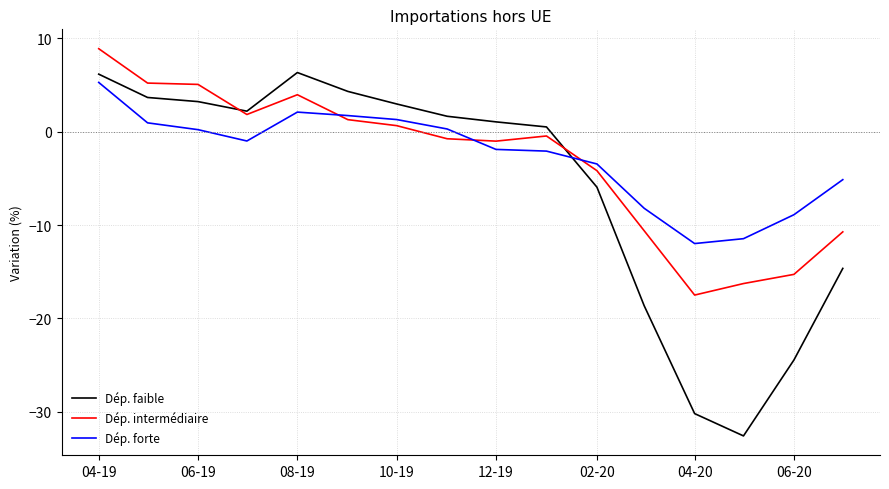

True or false: Dép. faible and Dép. forte cross at least once.

True